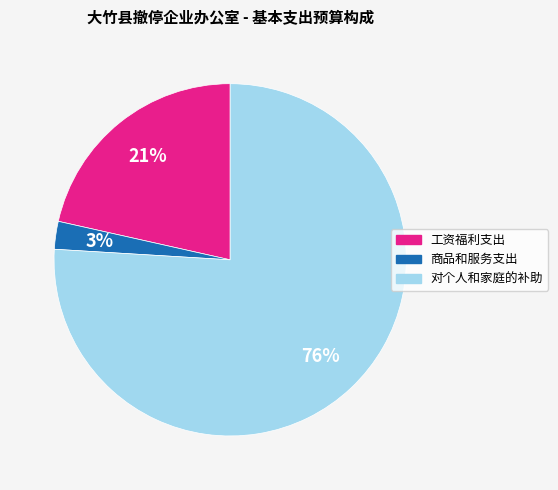

Which category has the smallest portion of the pie?

商品和服务支出